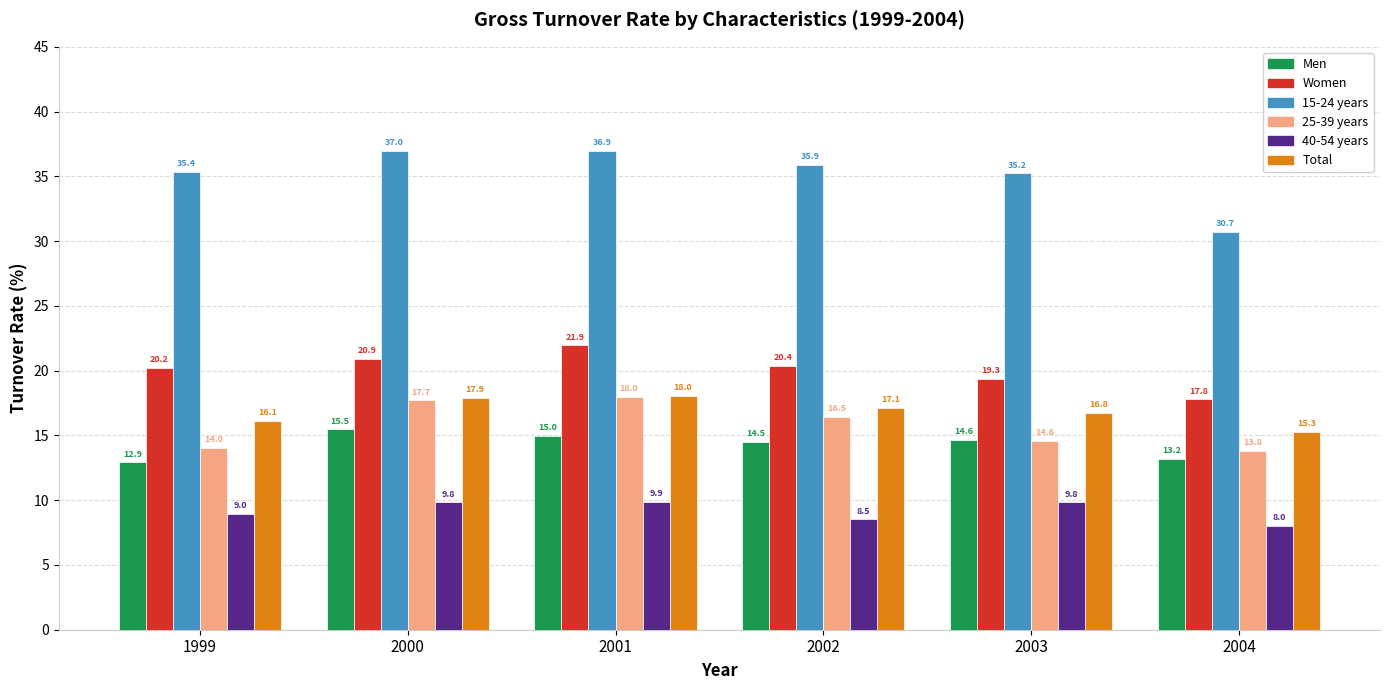

Which category has the highest value in the Women series?

2001